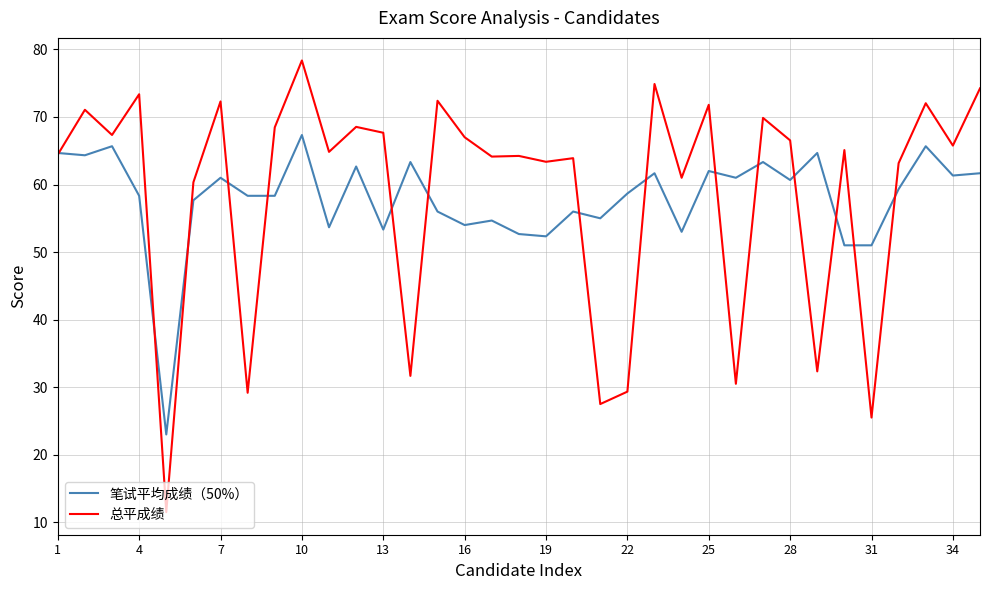

What is the lowest value of the 总平成绩 series?

11.5